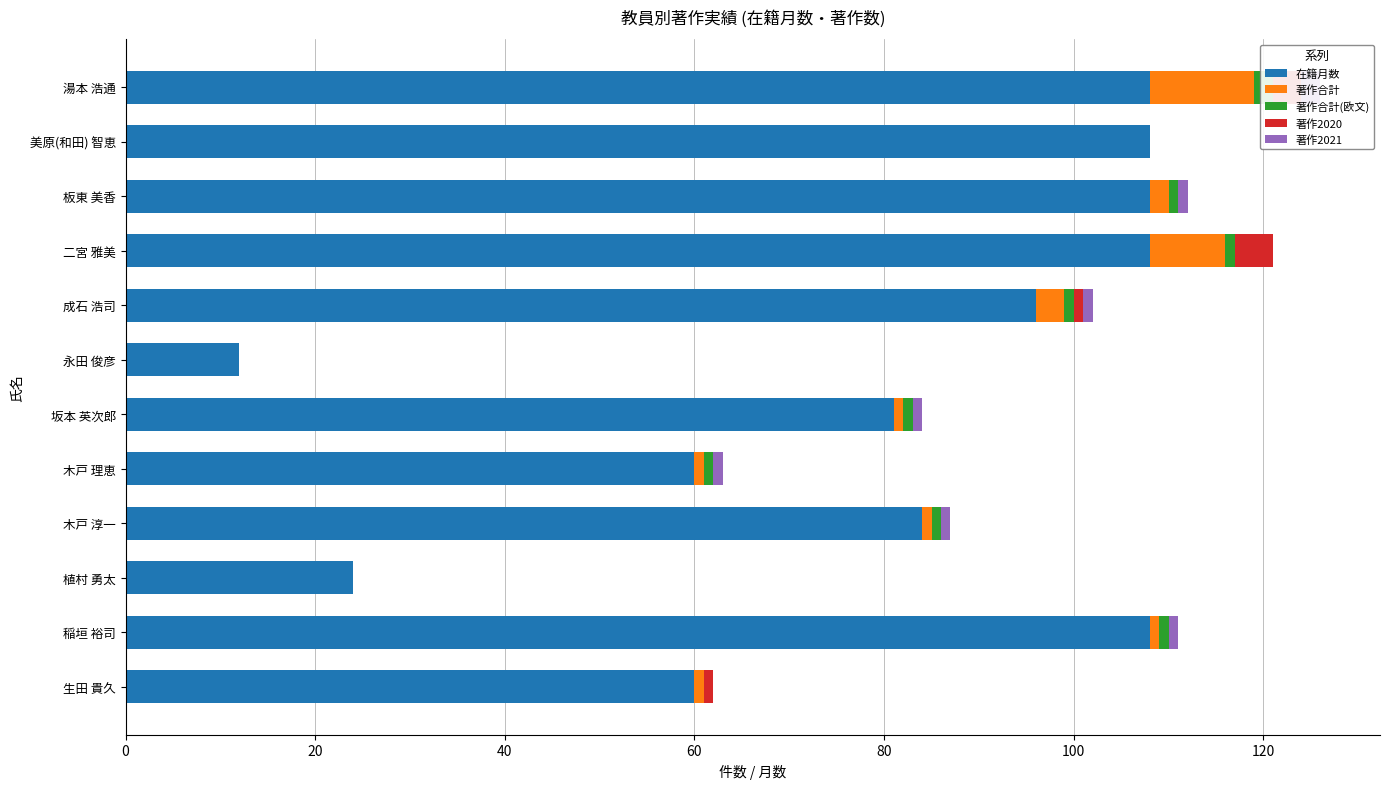

How many positive values does the 著作合計 series have?

9